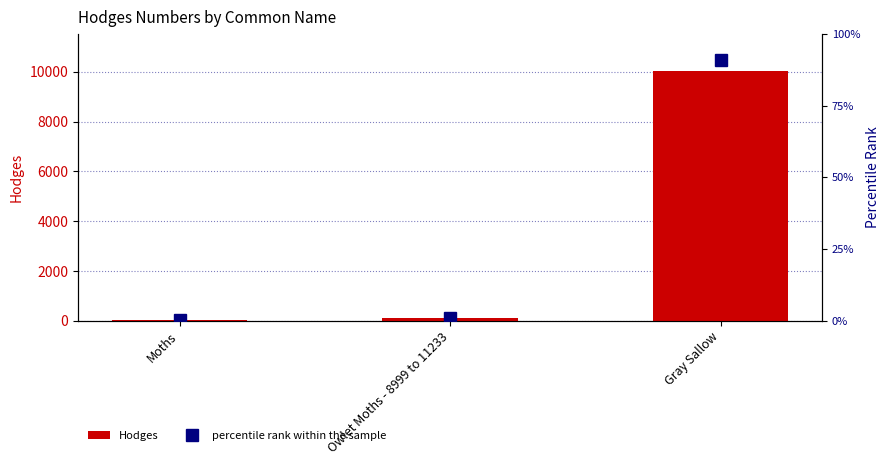

Reading left to right, list all the values displayed in this chart.

Hodges: 29.0	93.5	10013.0
percentile rank within the sample: 29.0	93.5	10013.0